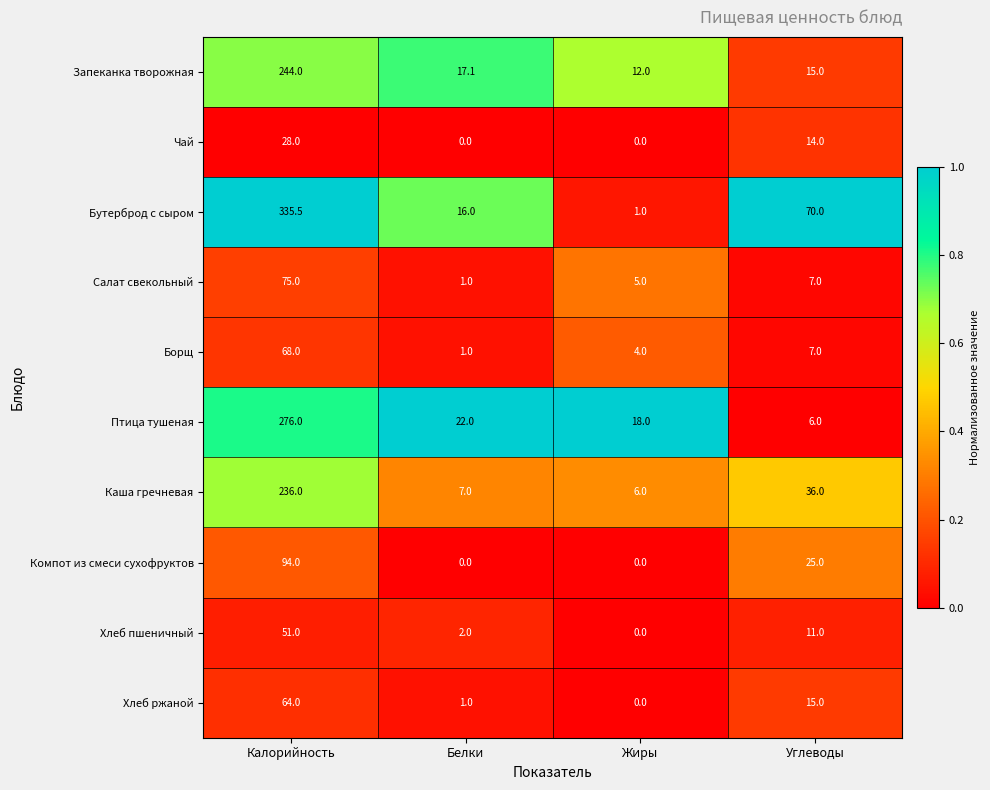

Read the Салат свекольный value at Жиры.

5.0